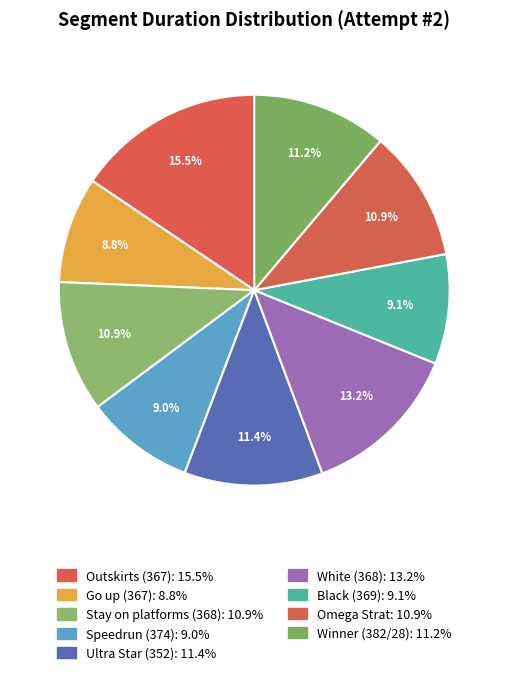

To the nearest percent, what is the combined percentage of Outskirts (367) and Omega Strat?

26%